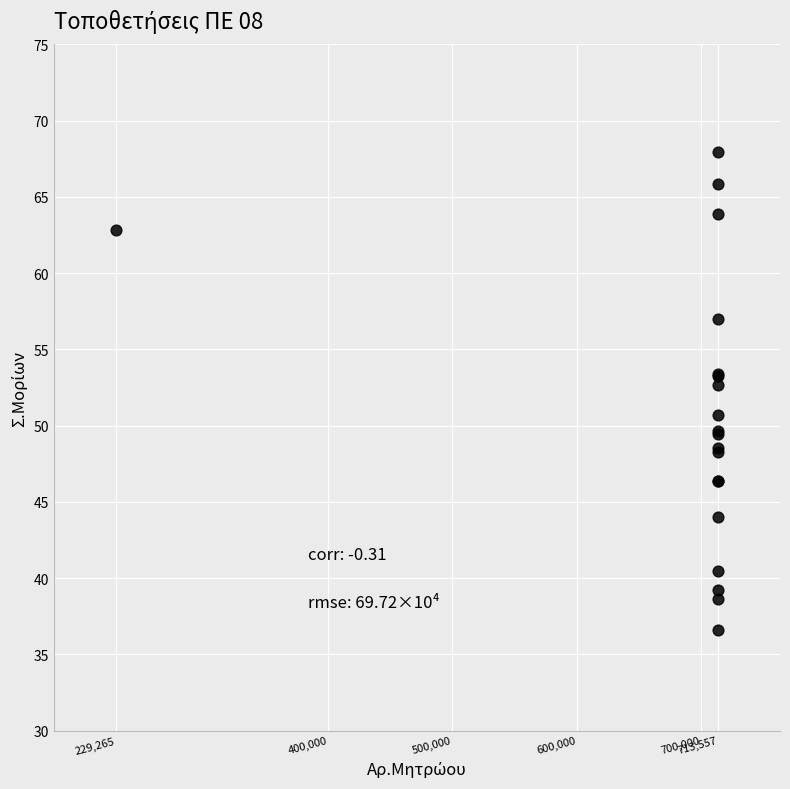

What Y value in the scatter plot is closest to 52?

52.7